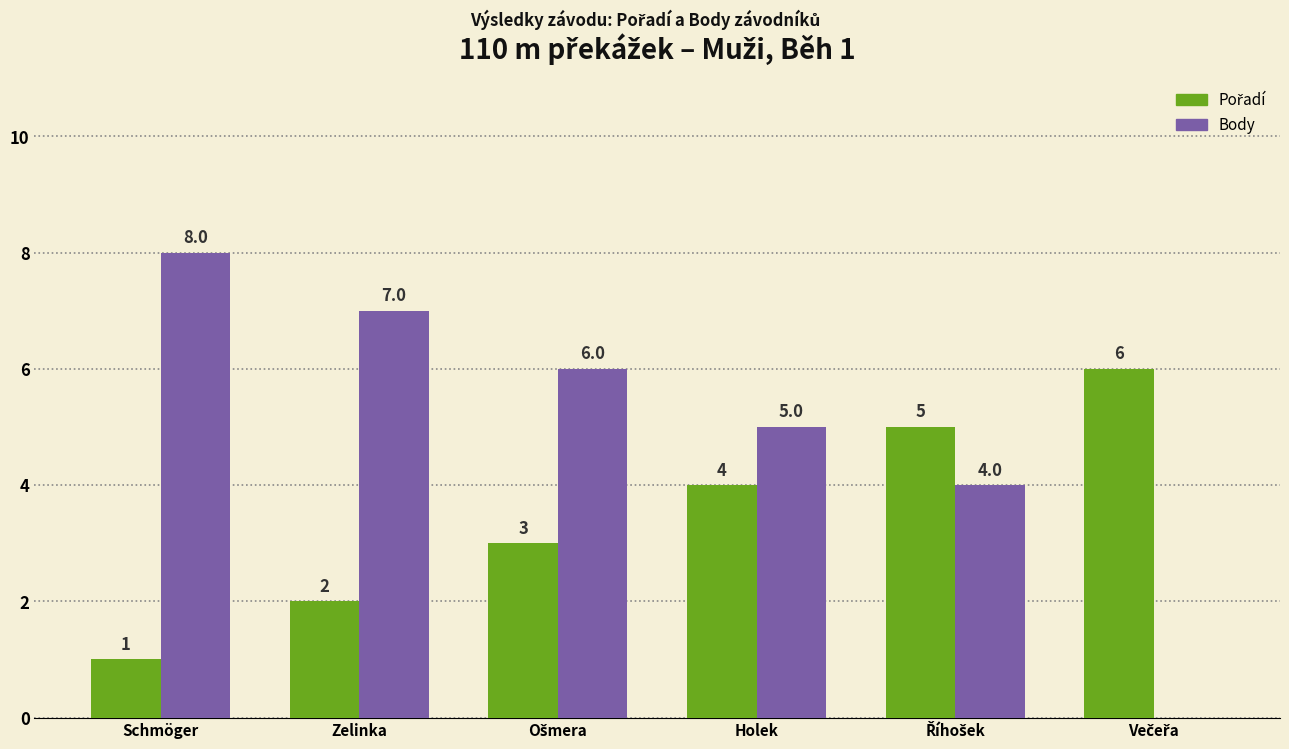

True or false: Body has a value of 10 at Zelinka.

False